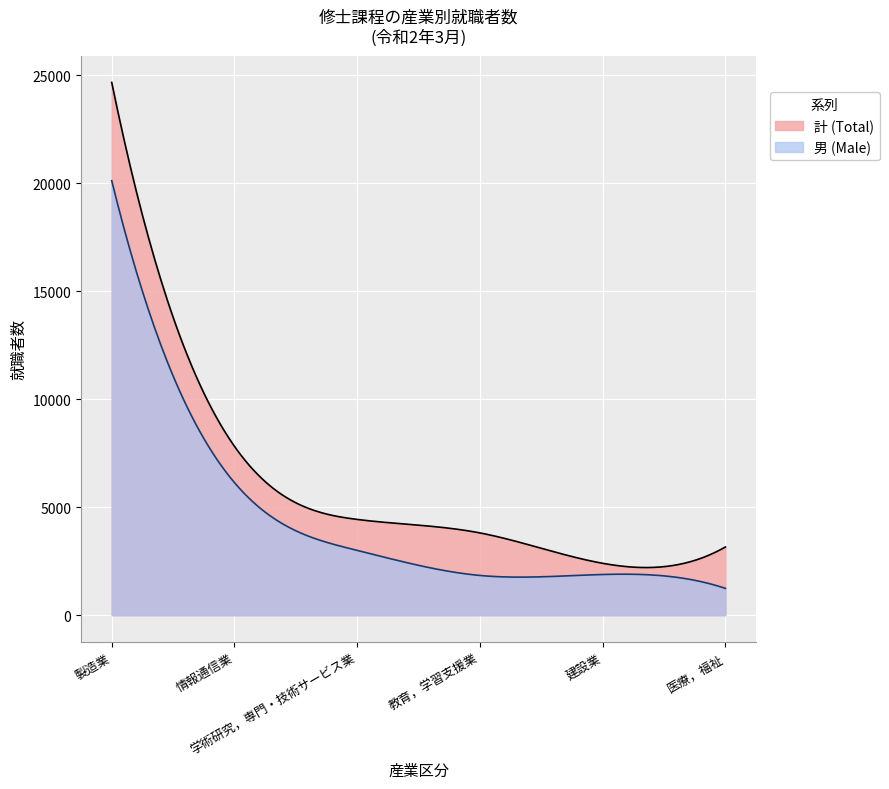

The 建設業 series shows 1882 at 令和2年3月 男. True or false?

True